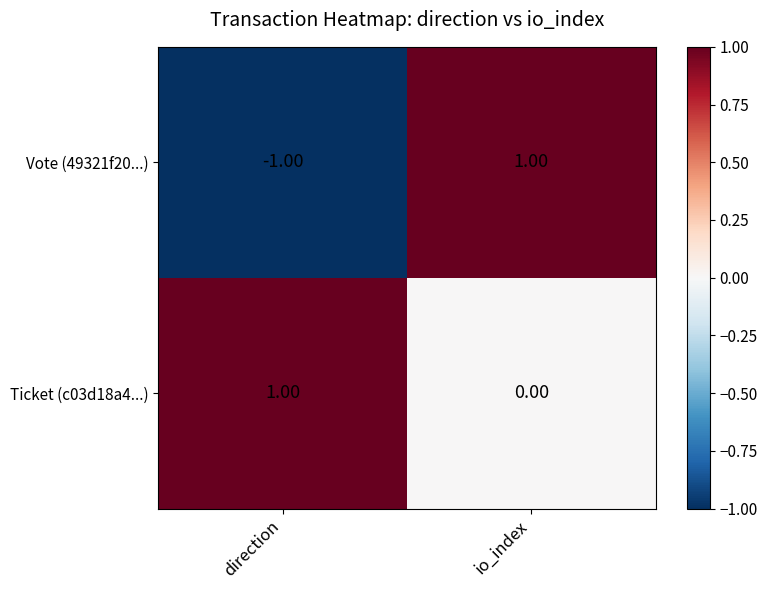

Which series has the largest range (max minus min)?

Vote (49321f20...)